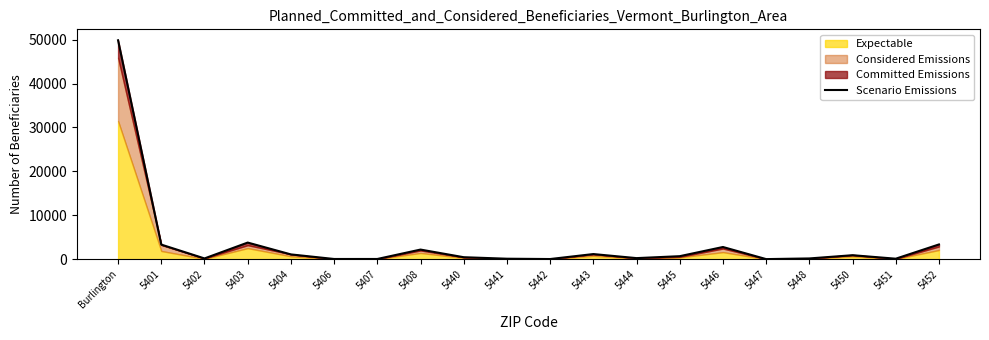

How many lines are shown in the chart?

1